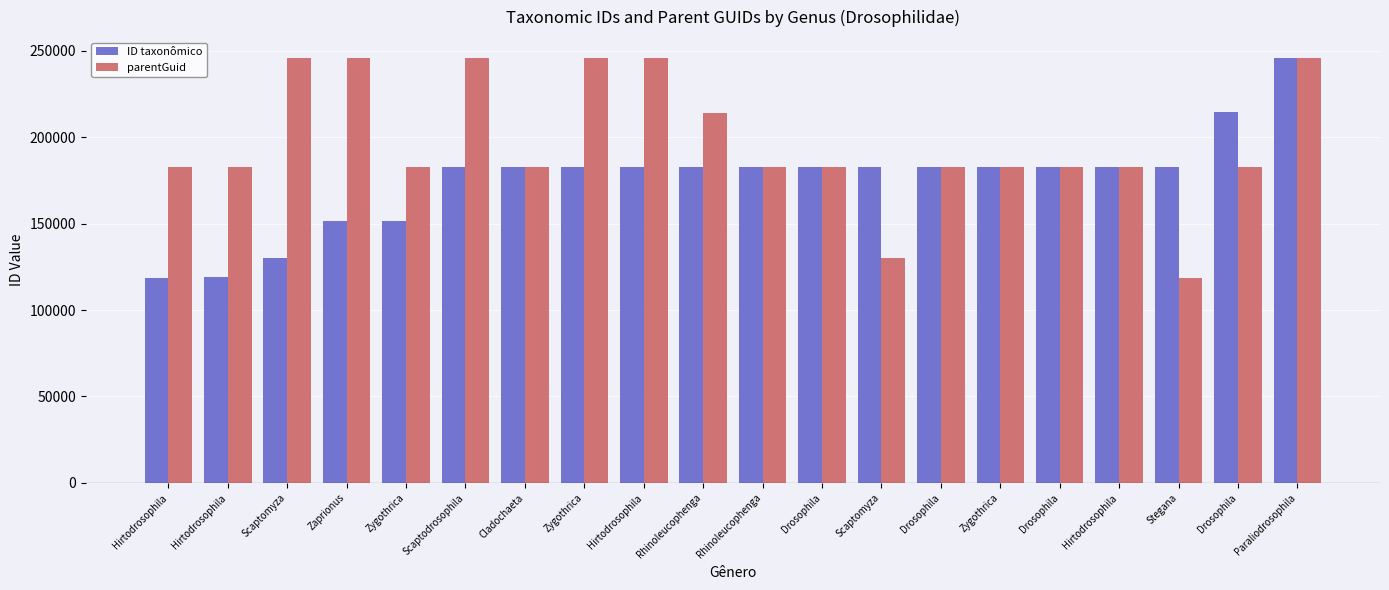

How many bars are there in total?

40